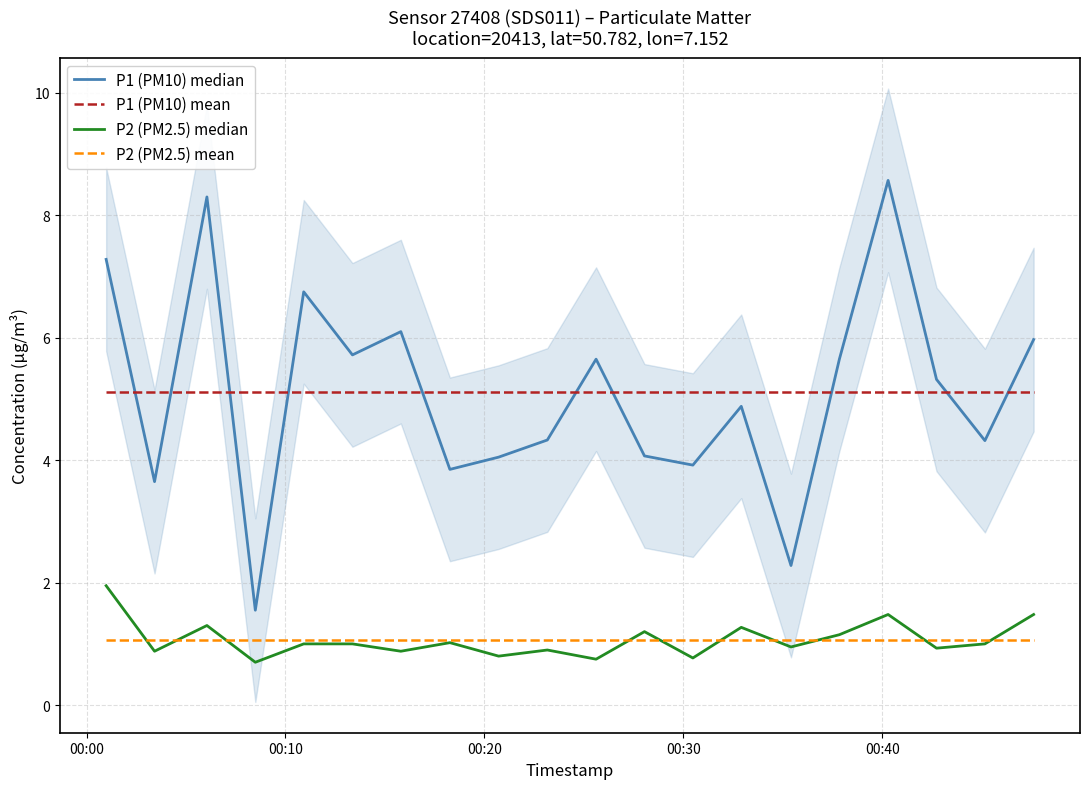

How many lines are shown in the chart?

4